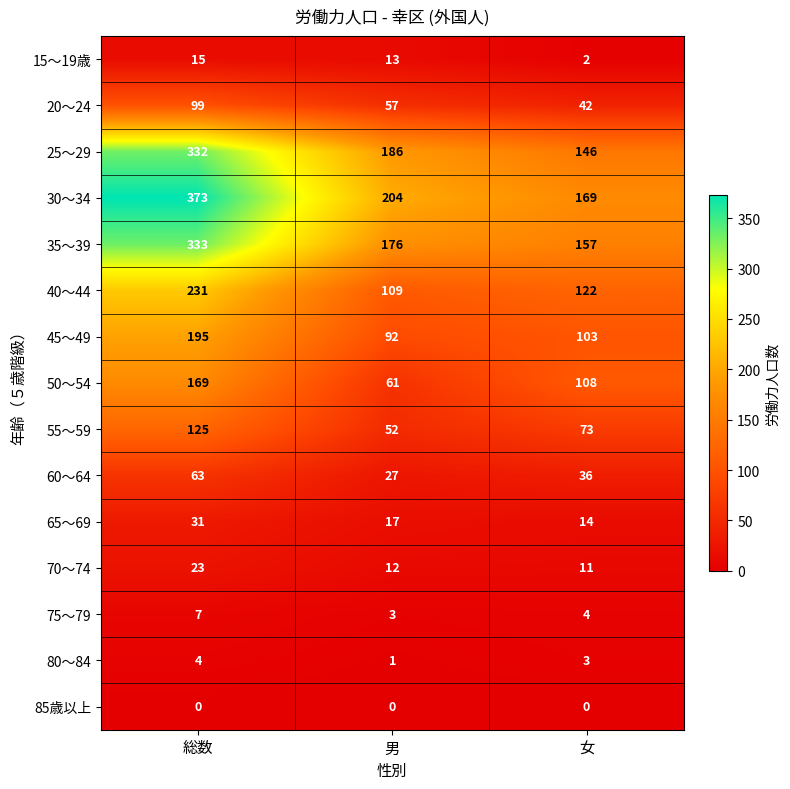

What is the maximum value shown in the chart?

373